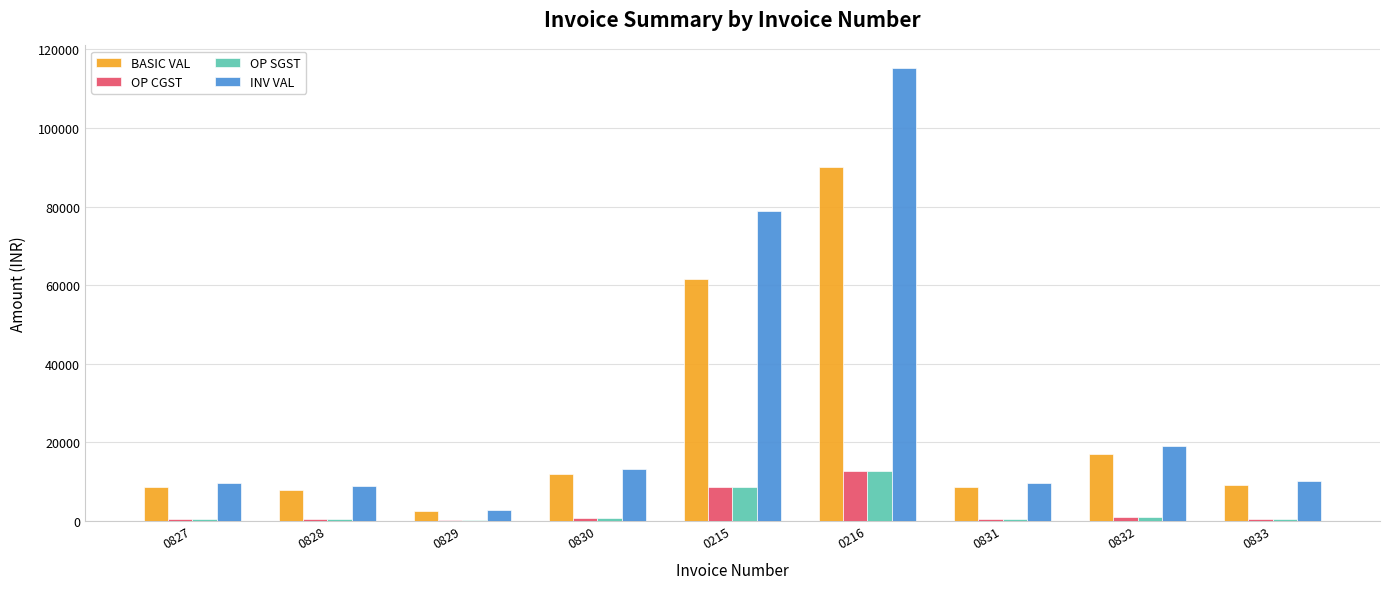

The value of INV VAL at 0829 is 2822.4. True or false?

True